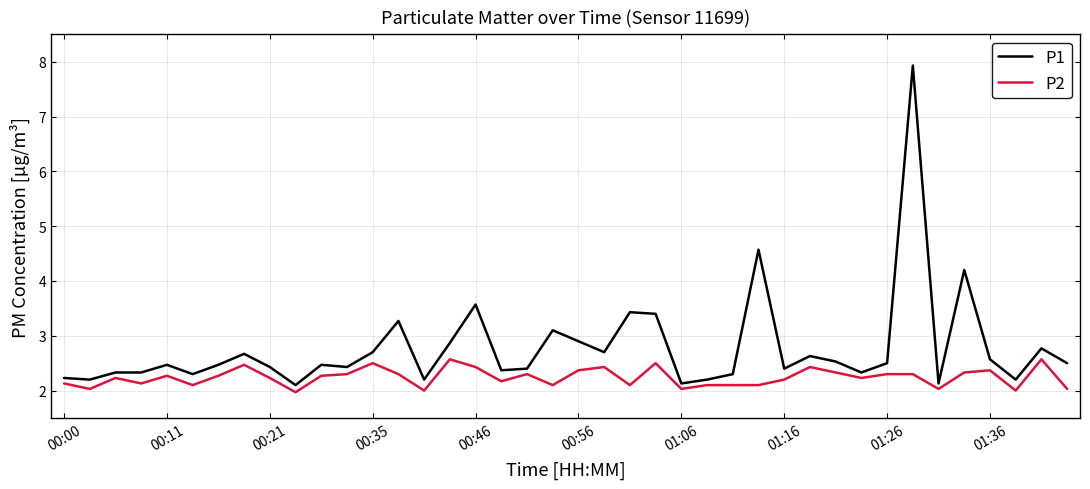

What is the difference between the maximum and minimum values in the P1 series?

5.8